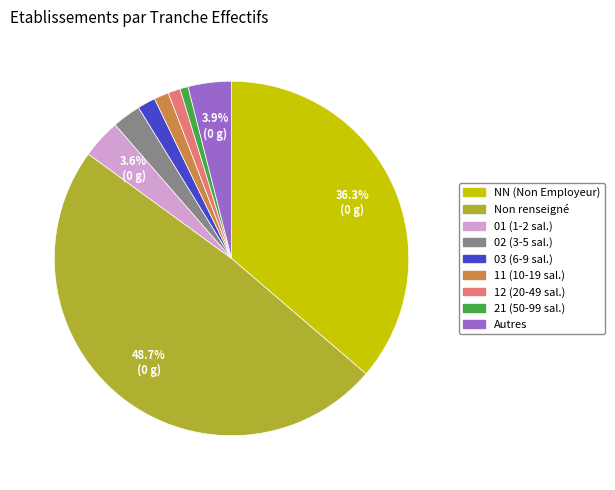

How many slices are in this pie chart?

9